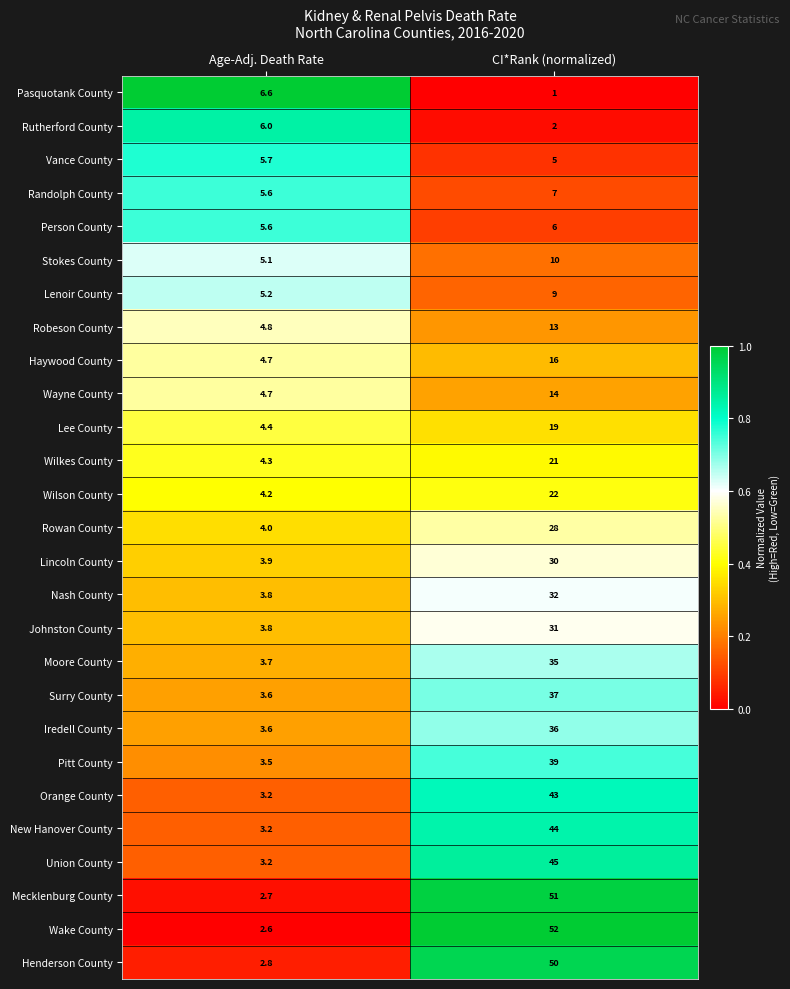

Rank the series at CI*Rank (normalized) from highest to lowest value.

Wake County, Mecklenburg County, Henderson County, Union County, New Hanover County, Orange County, Pitt County, Surry County, Iredell County, Moore County, Nash County, Johnston County, Lincoln County, Rowan County, Wilson County, Wilkes County, Lee County, Haywood County, Wayne County, Robeson County, Stokes County, Lenoir County, Randolph County, Person County, Vance County, Rutherford County, Pasquotank County